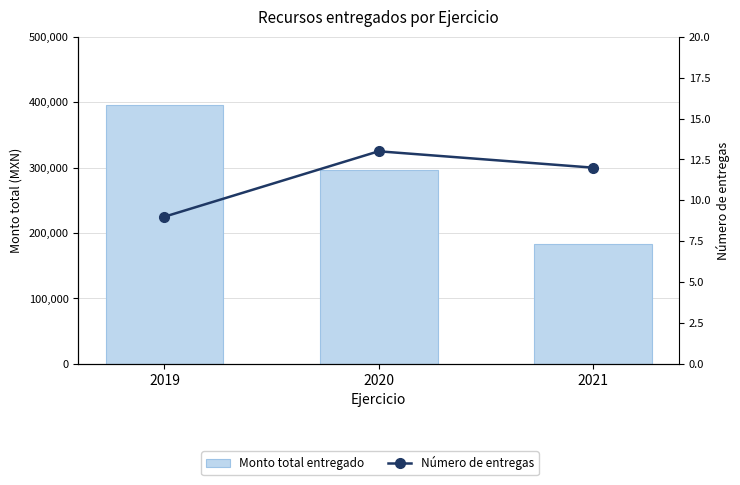

Rank the categories by Número de entregas value from highest to lowest.

2020, 2021, 2019